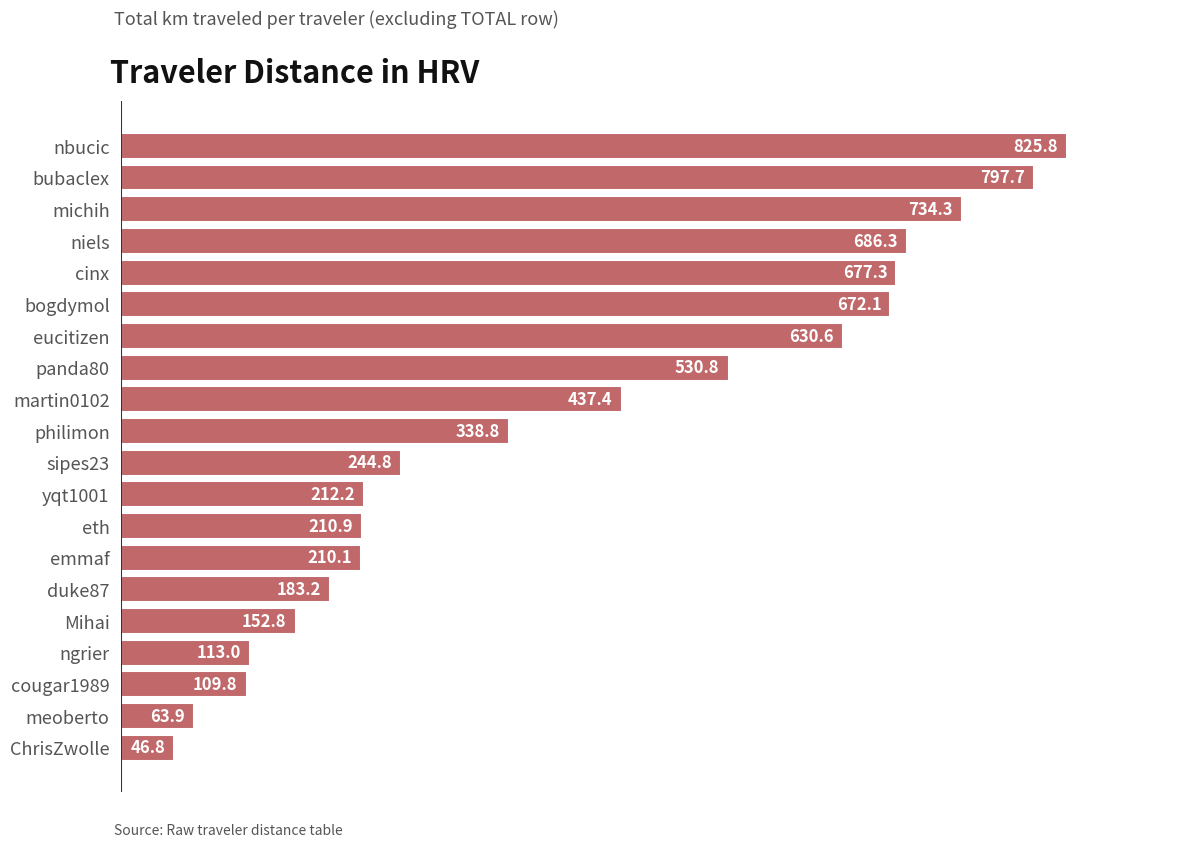

At which label is the value closest to 436?

martin0102